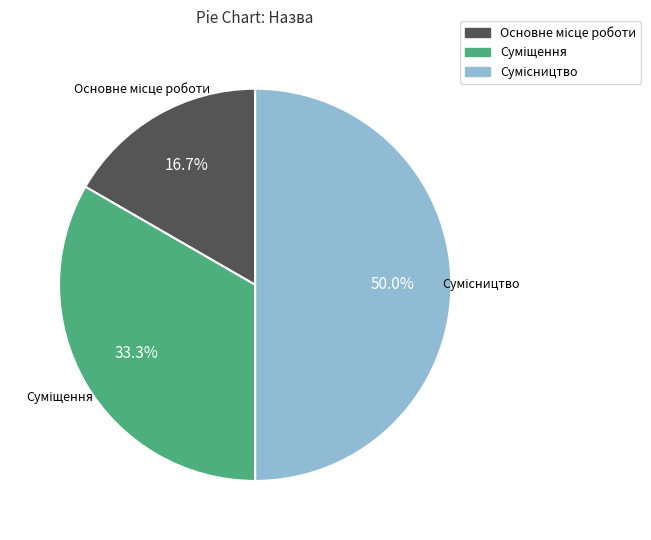

The Сумісництво slice represents 50% of the pie. True or false?

True